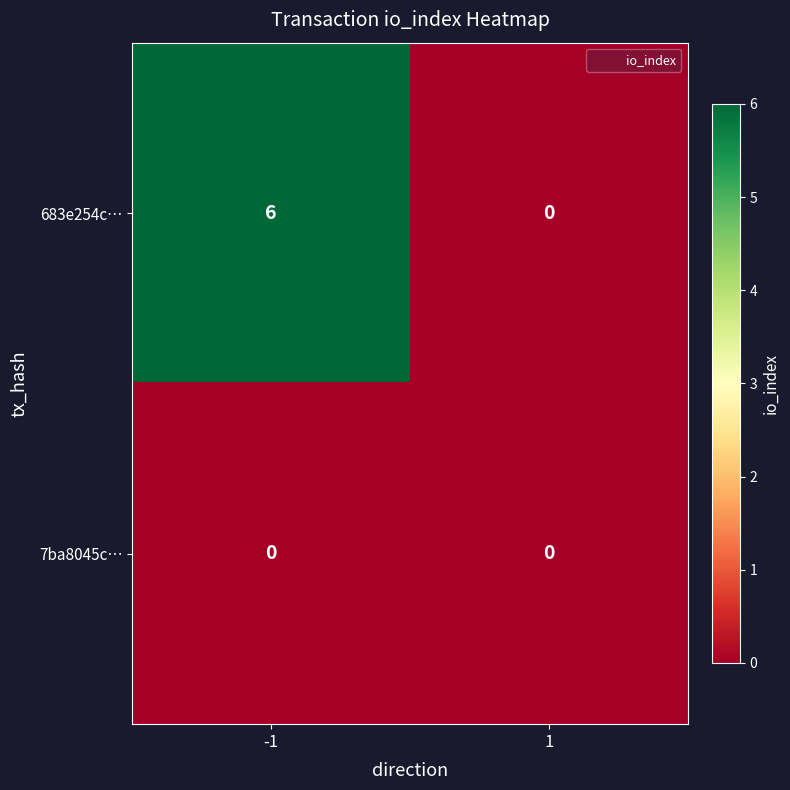

Which label corresponds to the largest value in the chart?

-1